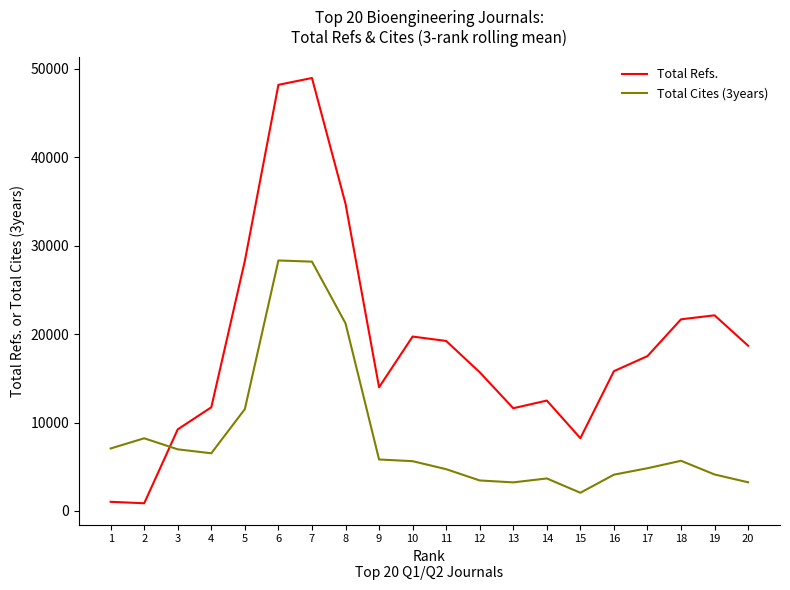

How many lines are shown in the chart?

2